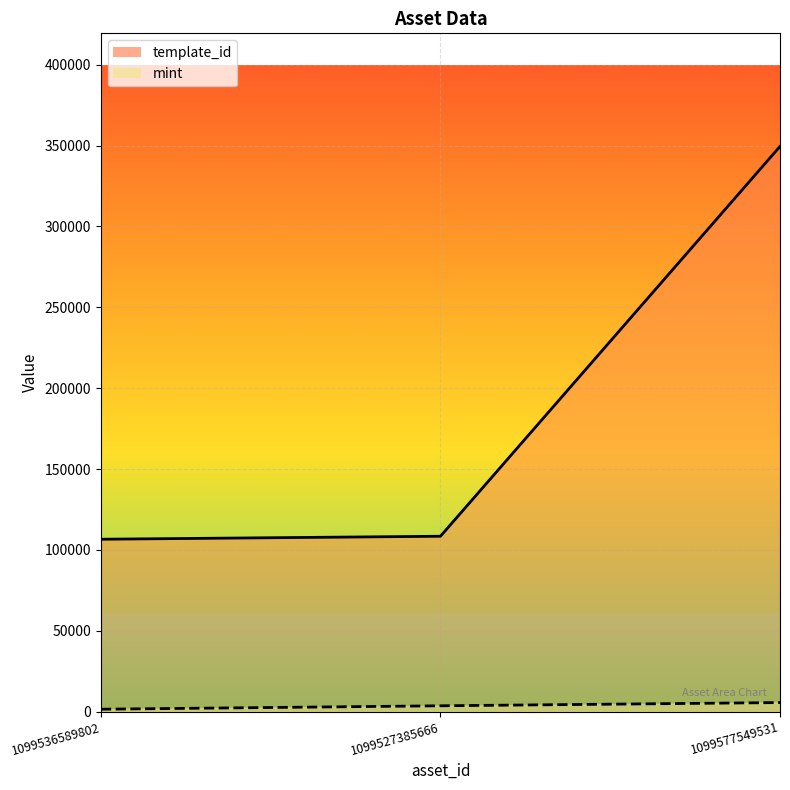

What is the sum of the template_id values at 1099527385666 and 1099577549531?

458007